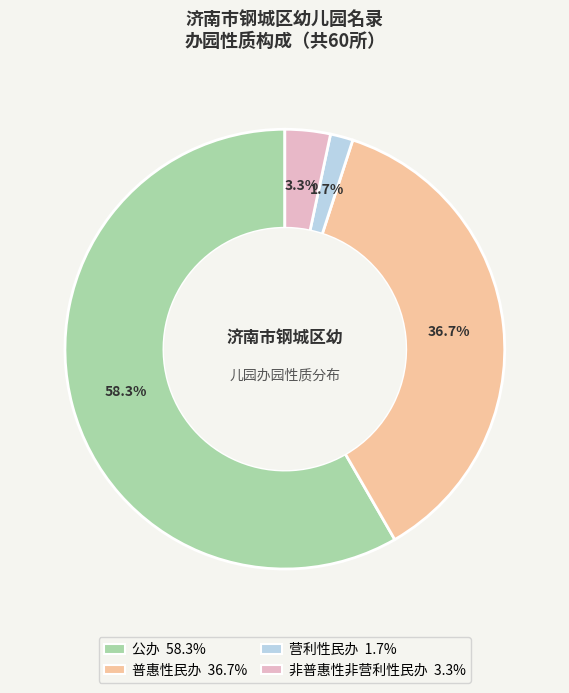

To the nearest percent, what is the difference between the largest and smallest slice percentages?

57%